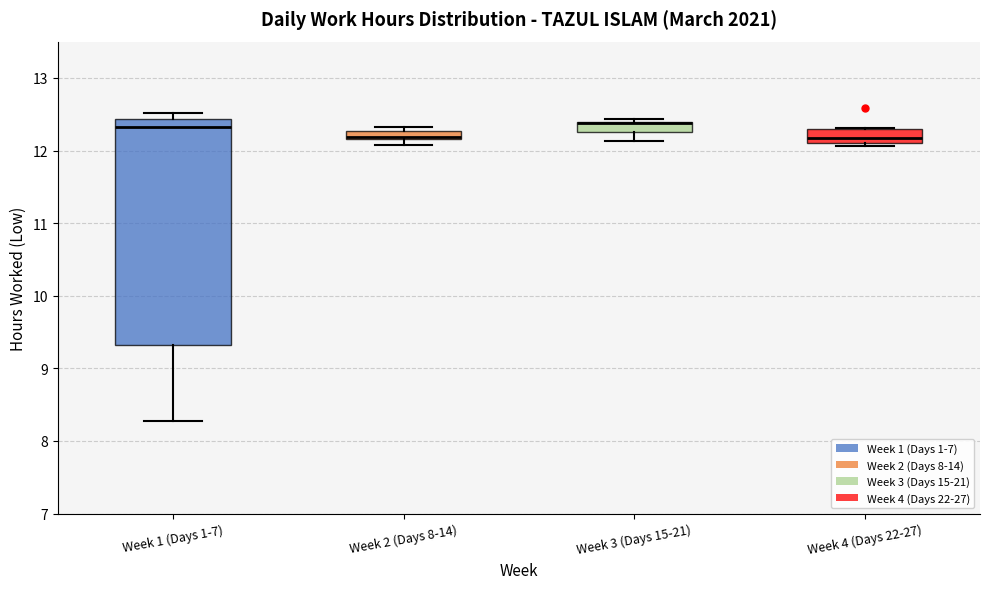

Which box is the tallest, from its lower edge to its upper edge?

Week 1 (Days 1-7)